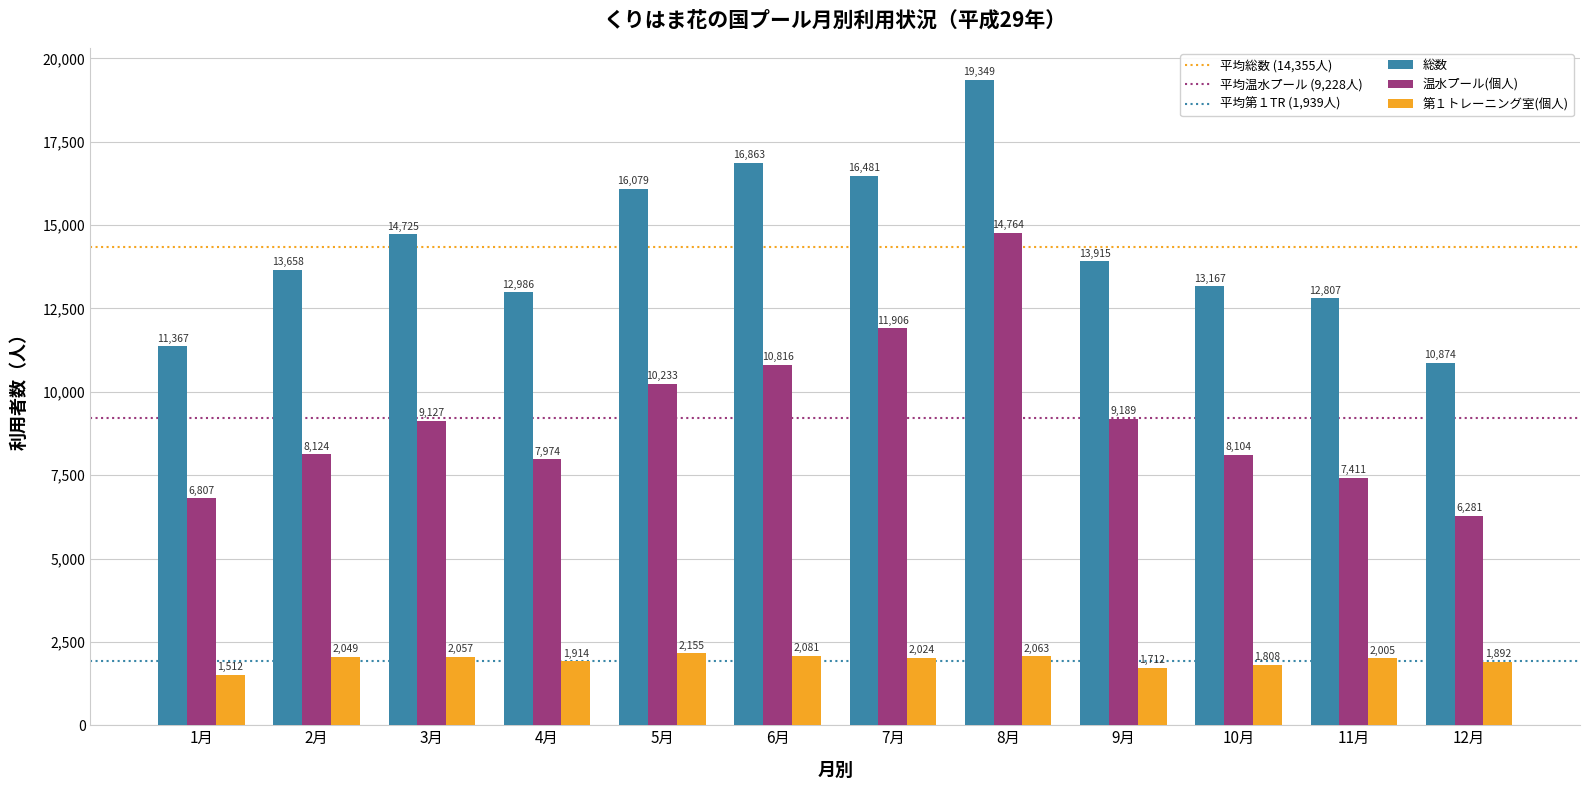

What is the label of the 4th bar from the right?

9月